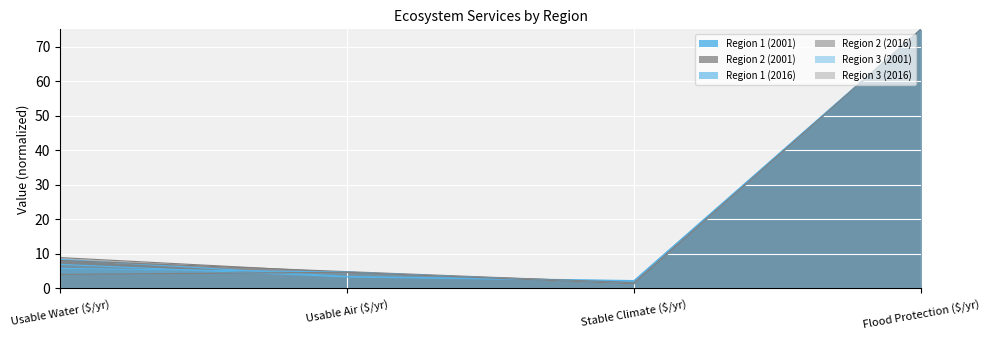

The Region 2 (2001) series shows 0.9 at Stable Climate ($/yr). True or false?

False